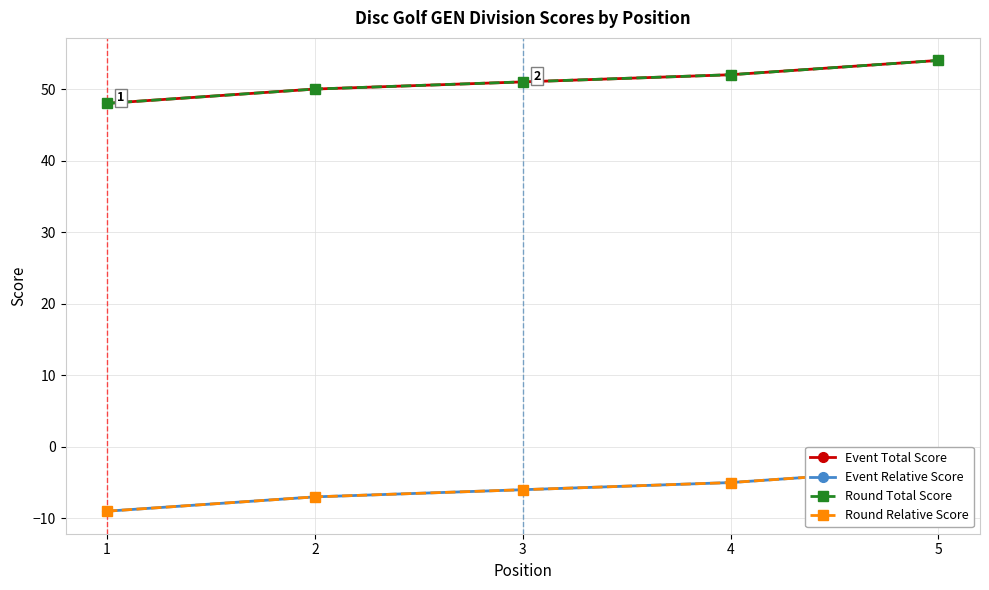

What is the minimum value for Round Total Score?

48